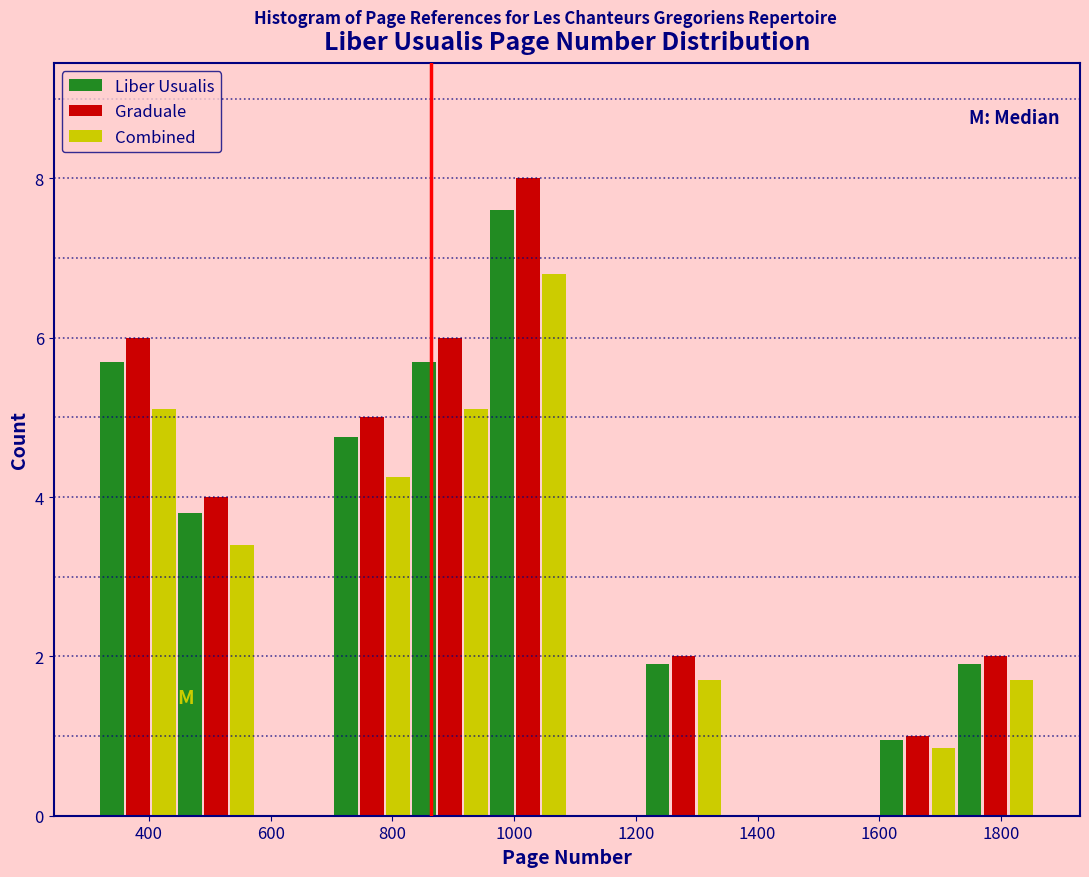

In the Graduale series, which range on the x-axis has the tallest bar?

960 to 1080